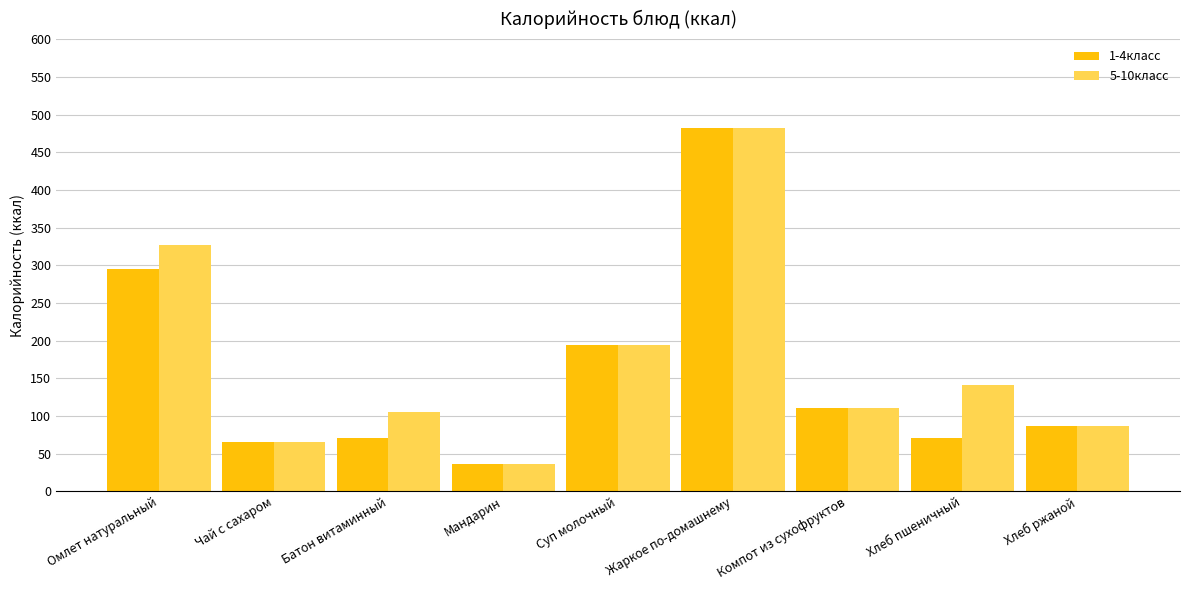

What is the sum of all 1-4класс values?

1411.3